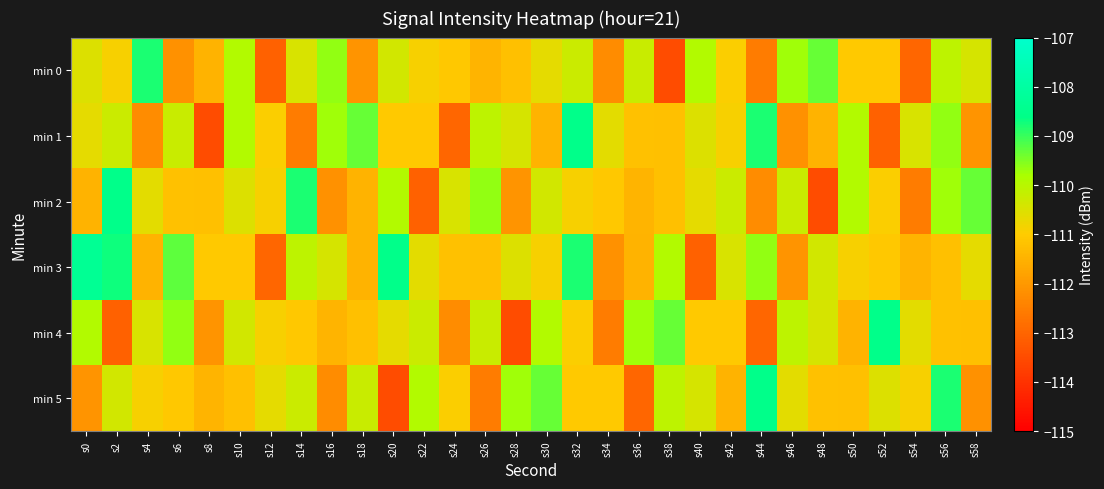

Which series has the widest spread of values?

min 1